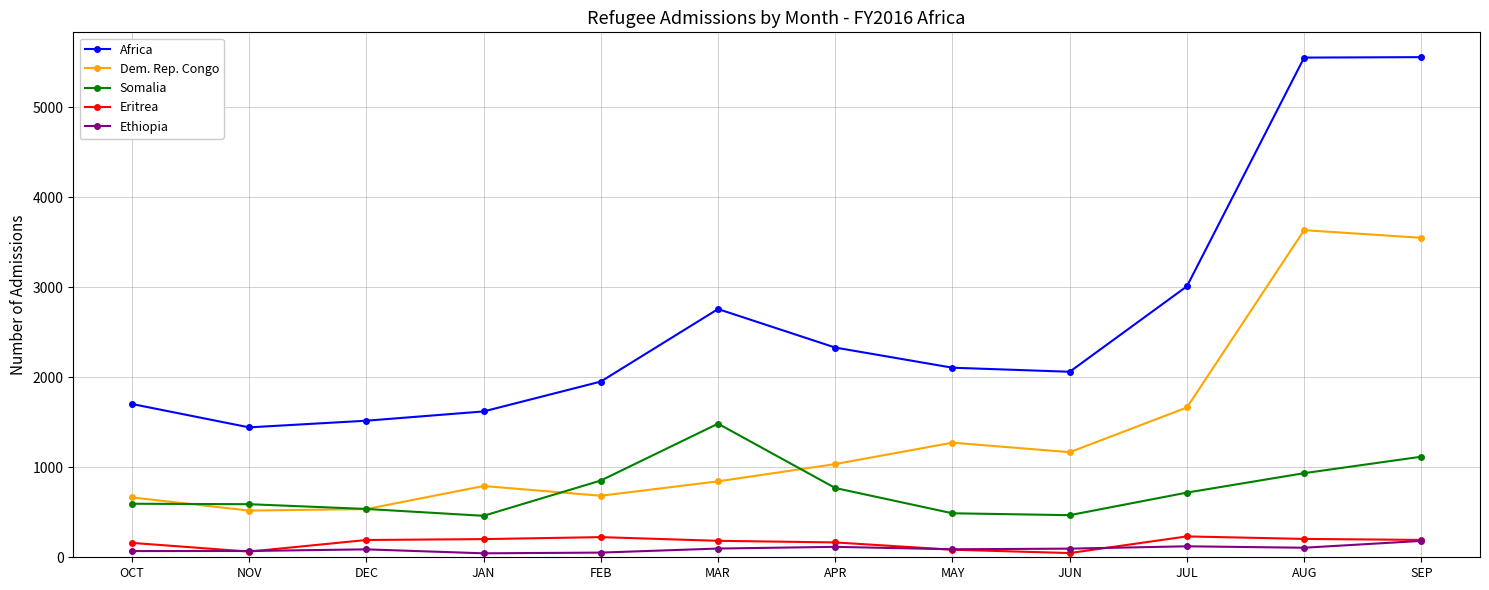

Is the value of Africa at NOV greater than the value of Eritrea at JUL?

Yes